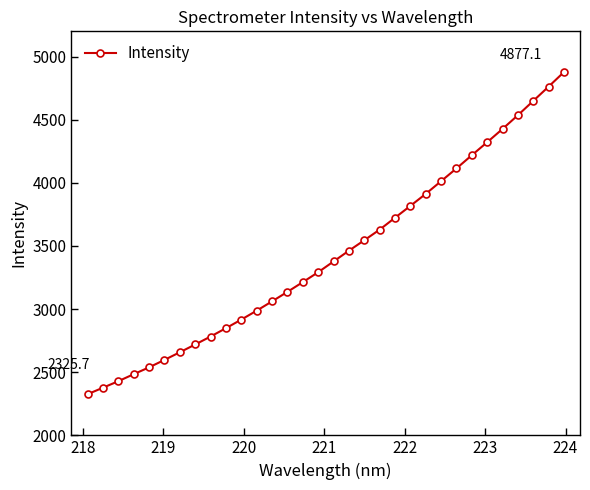

How many values are below 3377?

16